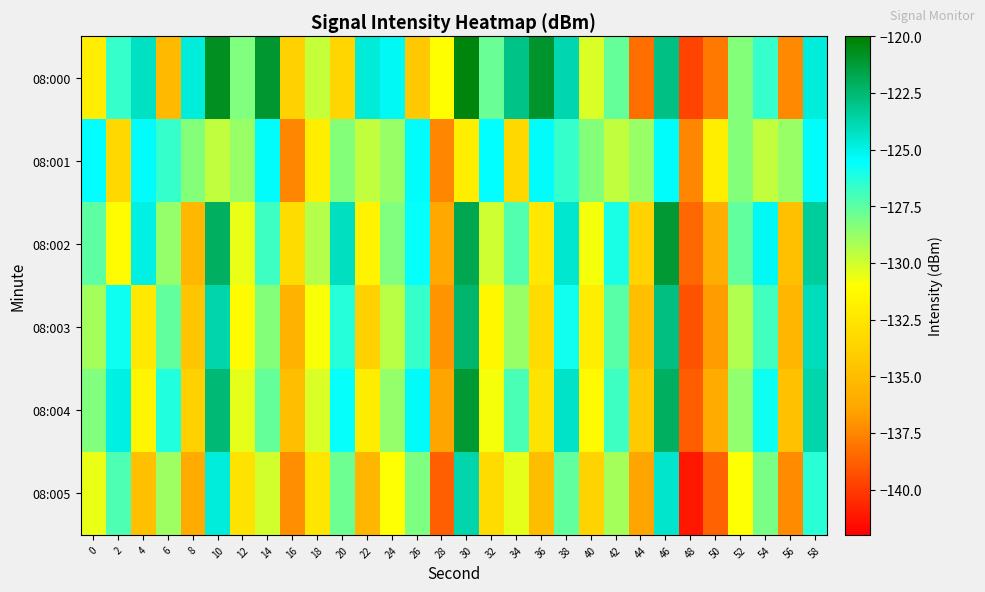

Which series has the largest total across all categories?

08:000